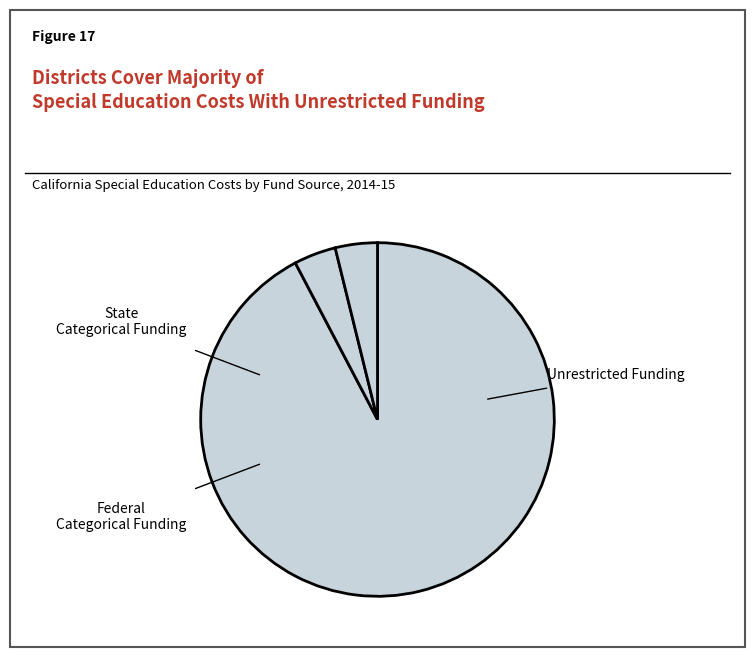

Is there any slice that represents more than half of the pie?

Yes